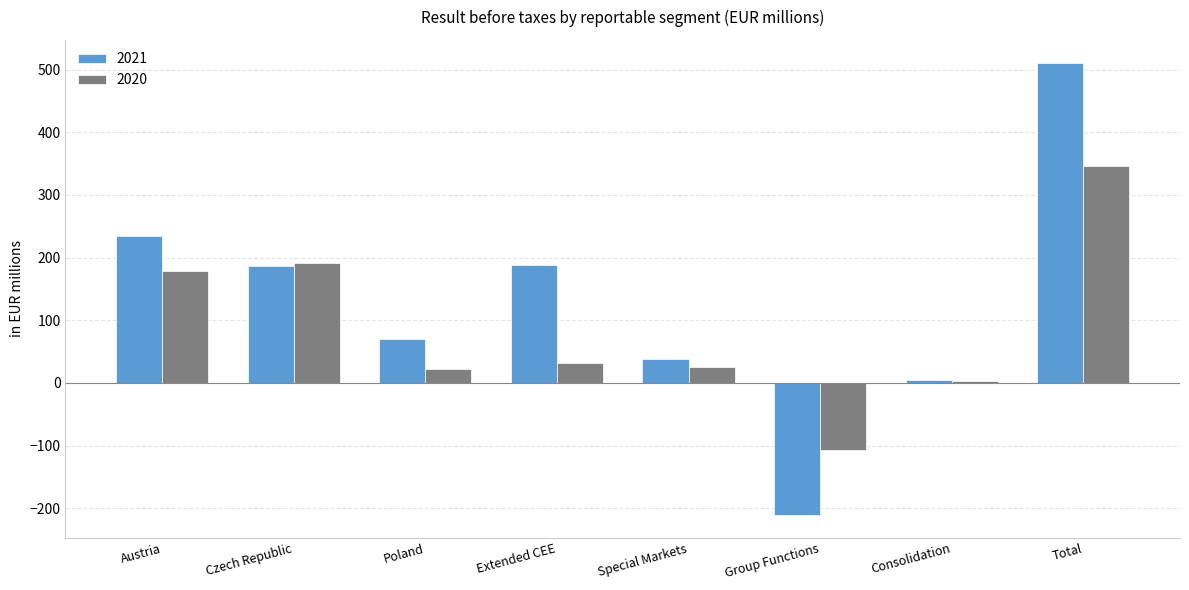

At which label does 2021 reach its peak?

Total